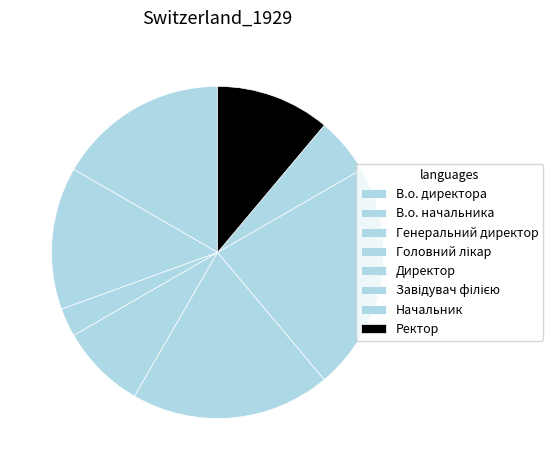

What is the ratio of the value at Начальник to the value at В.о. директора?

0.3